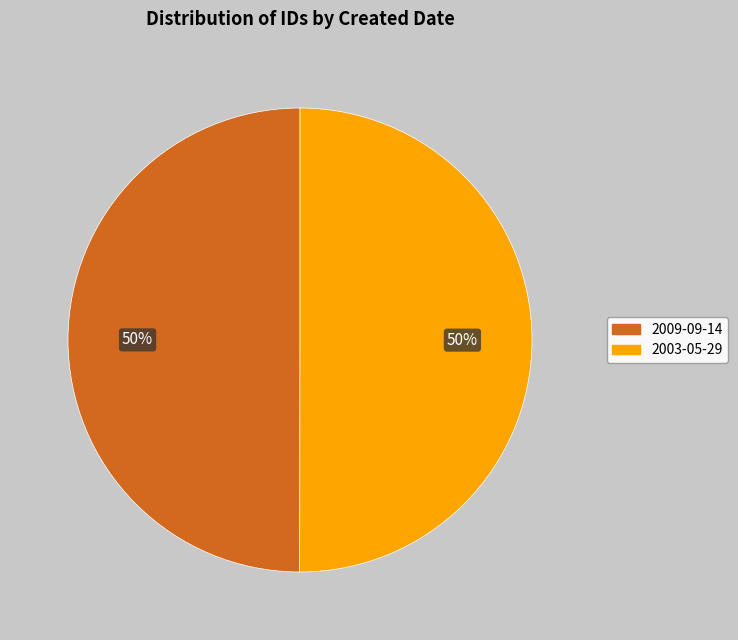

Is the sum of 2003-05-29 and 2009-09-14 greater than half?

Yes